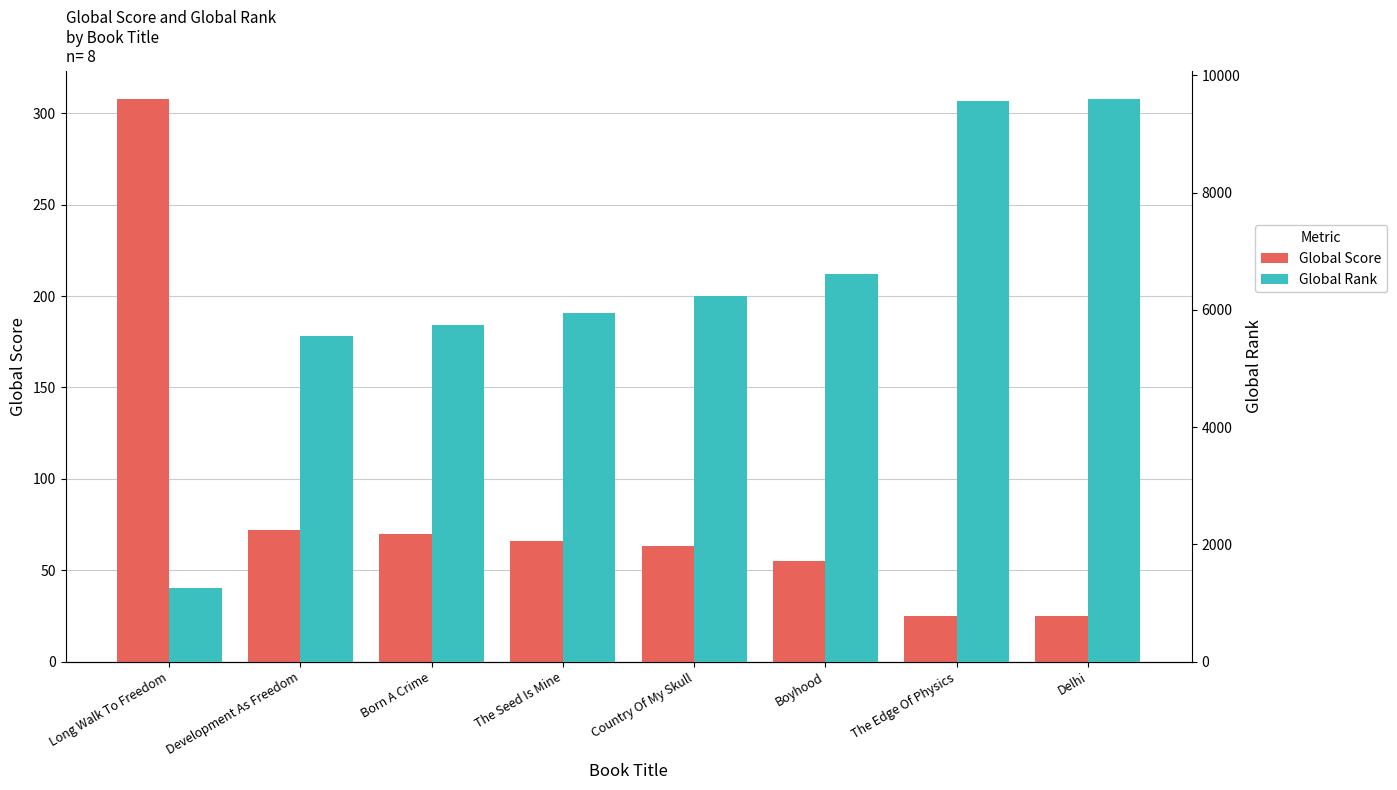

What is the total value across all series at The Seed Is Mine?

6015